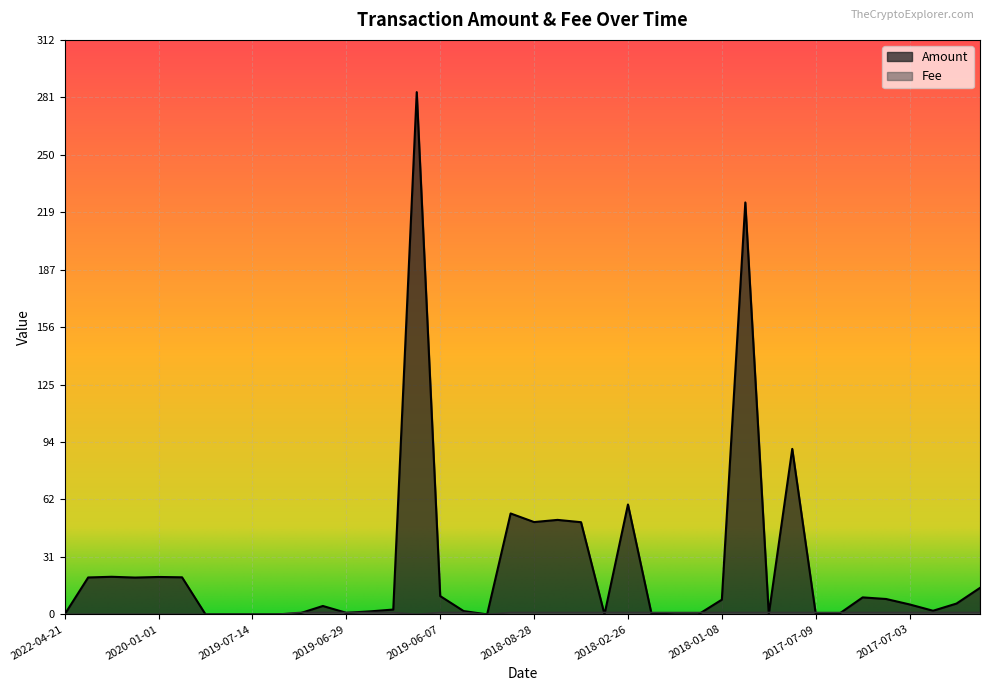

Where do Fee and Amount first cross each other?

2022-04-21 and 2020-07-13